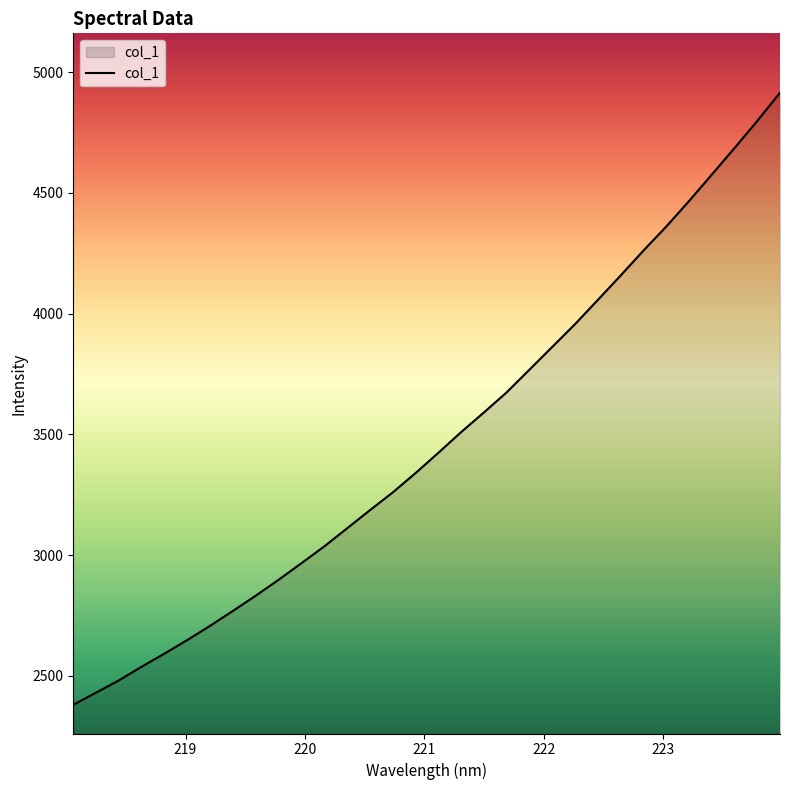

What is the maximum value shown in the chart?

4915.3